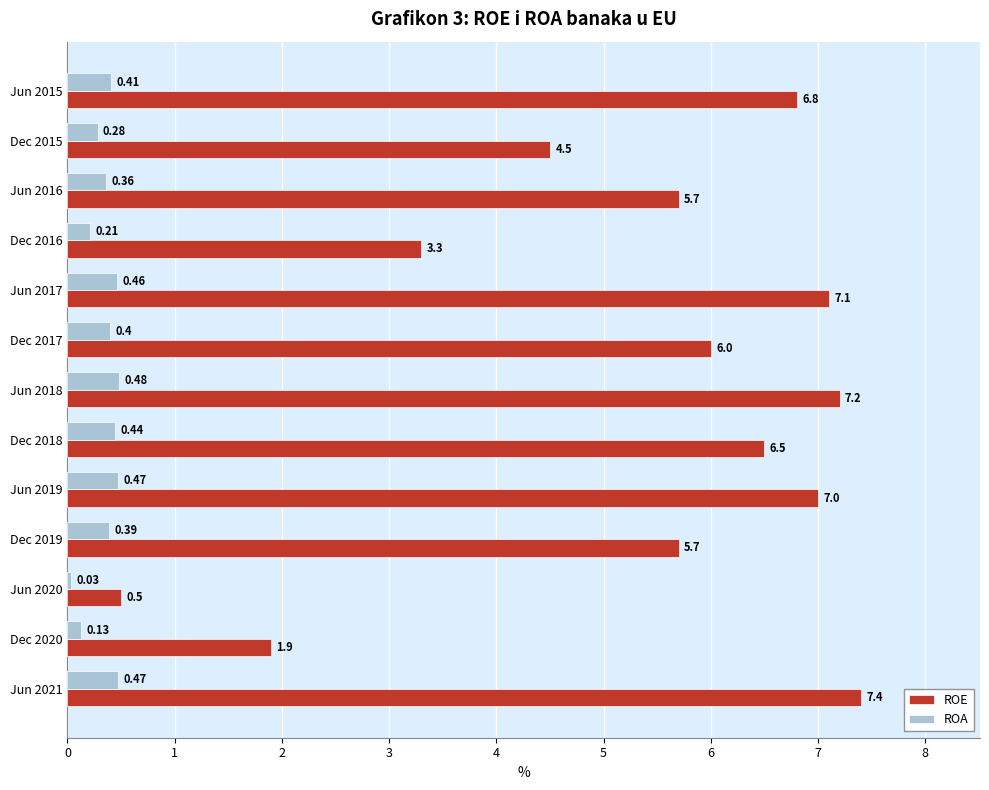

What is the sum of the ROE values at Jun 2017 and Jun 2018?

14.3